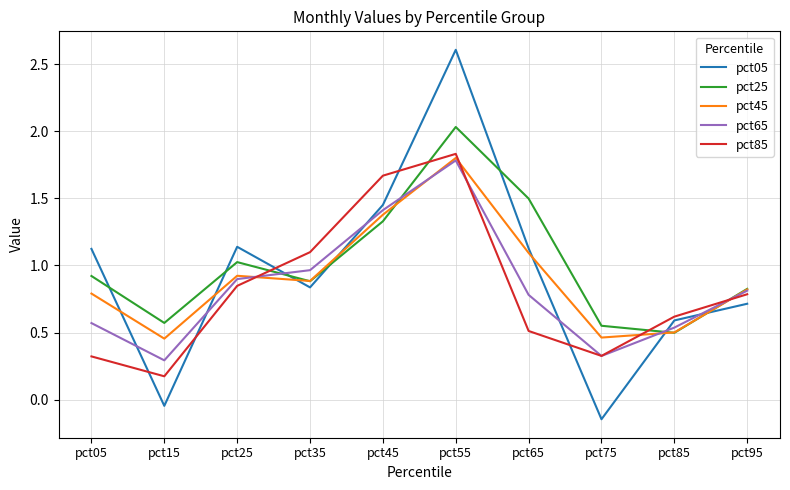

Is the value of pct45 at pct15 greater than the value of pct65 at pct65?

No